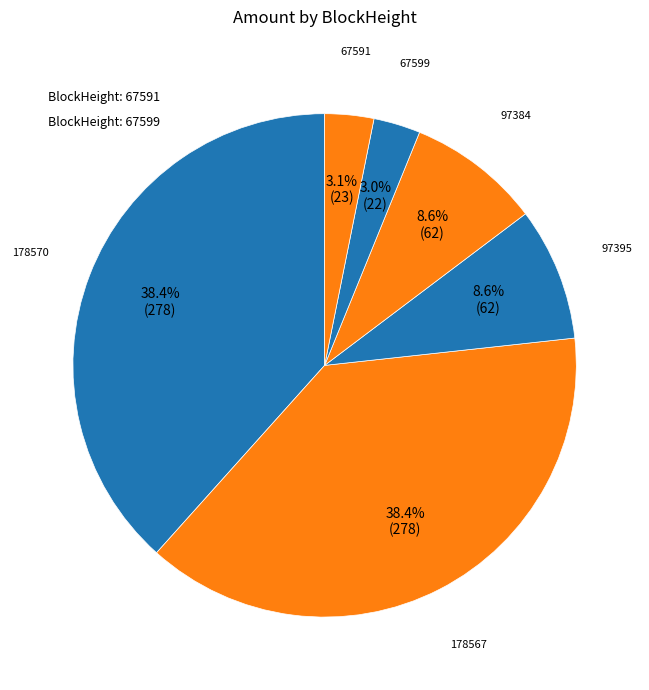

Is it true that 97384 is 9% of the pie?

True